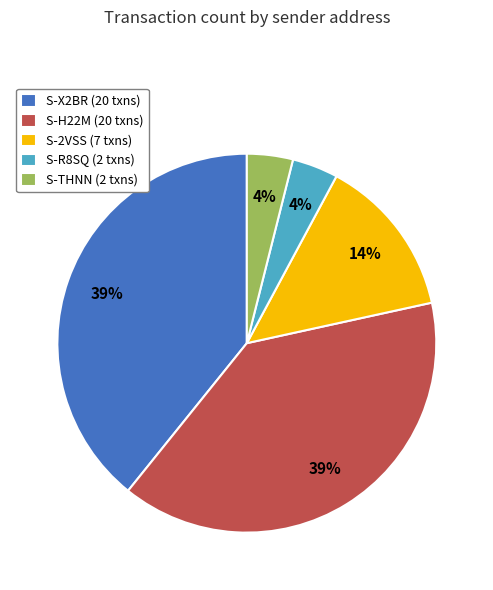

The S-2VSS (7 txns) slice represents 6% of the pie. True or false?

False